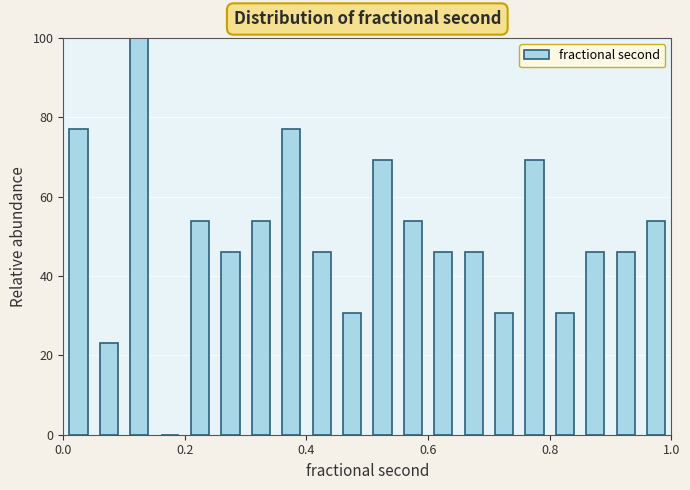

Read against the x-axis, roughly where is the centre of the tallest bar?

0.12